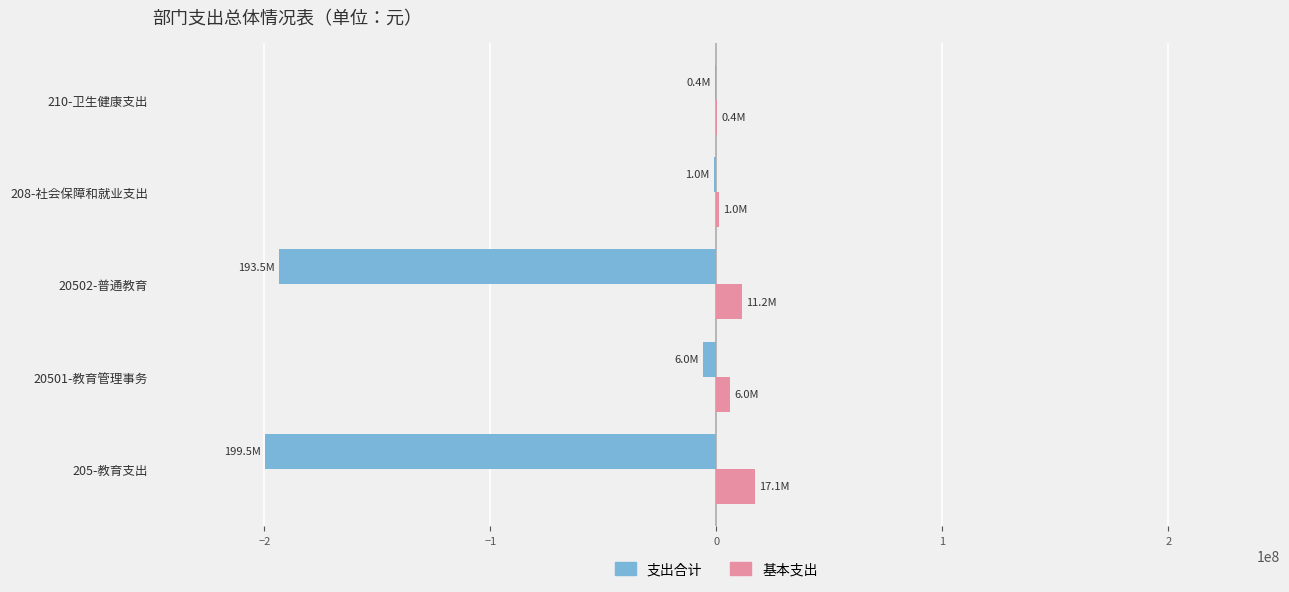

Is the value of 基本支出 at 20502-普通教育 greater than the value of 支出合计 at 208-社会保障和就业支出?

Yes